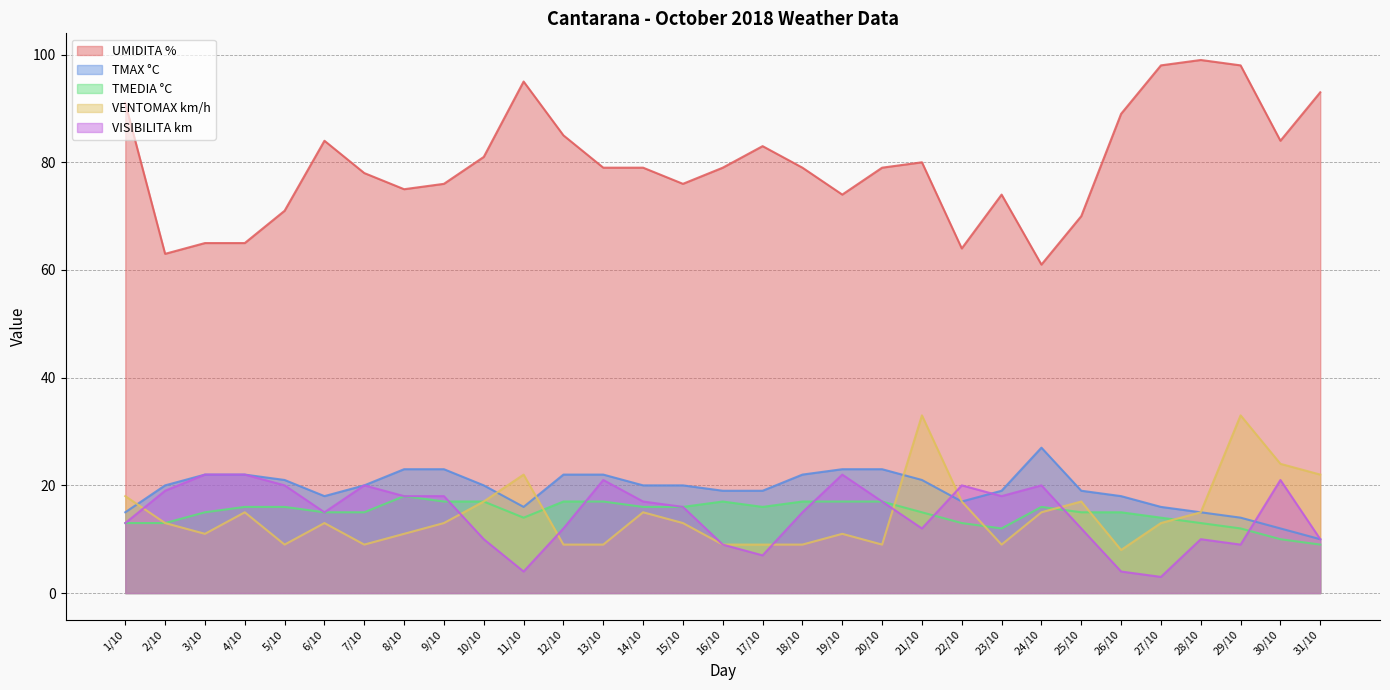

At which label is VENTOMAX km/h closest to 20?

1/10